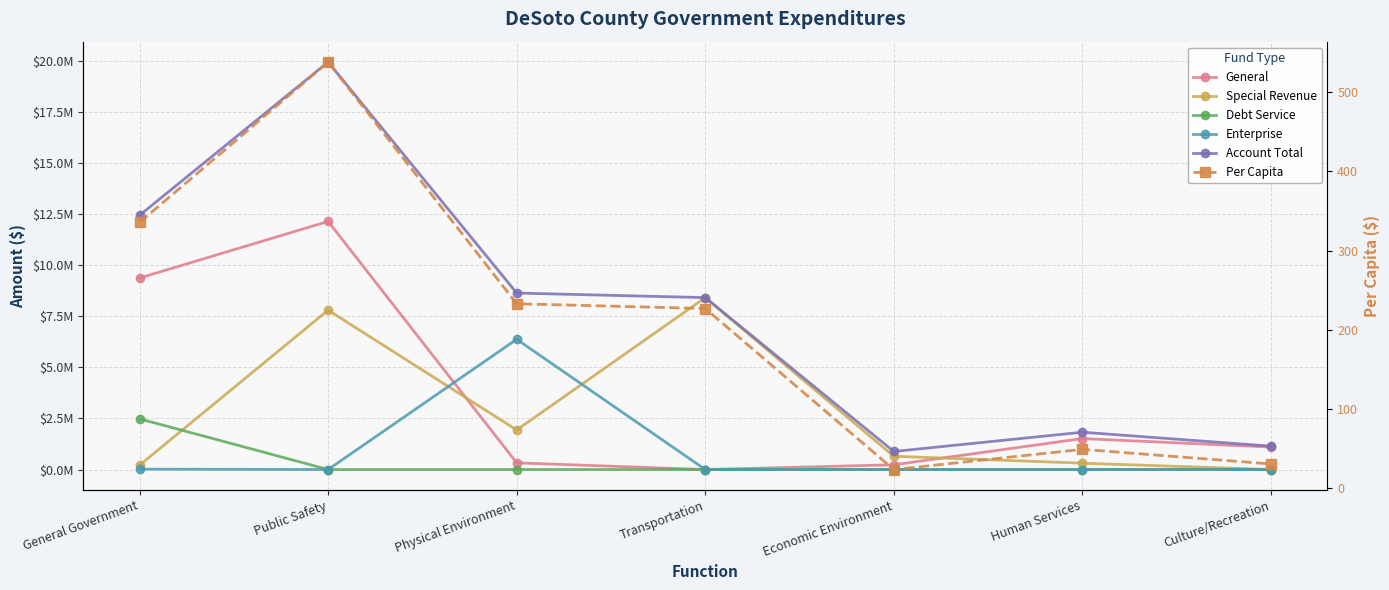

At how many categories does at least one series exceed 4521160?

4